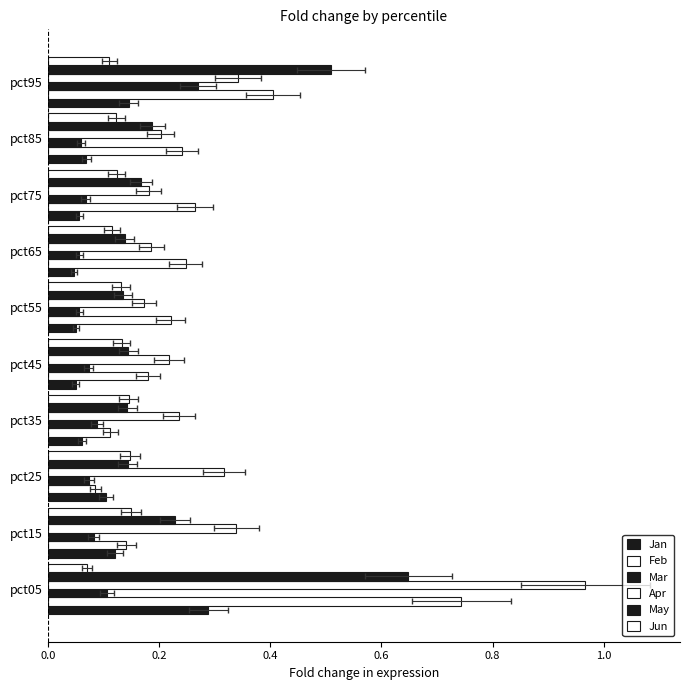

What is the maximum value shown in the chart?

1.0